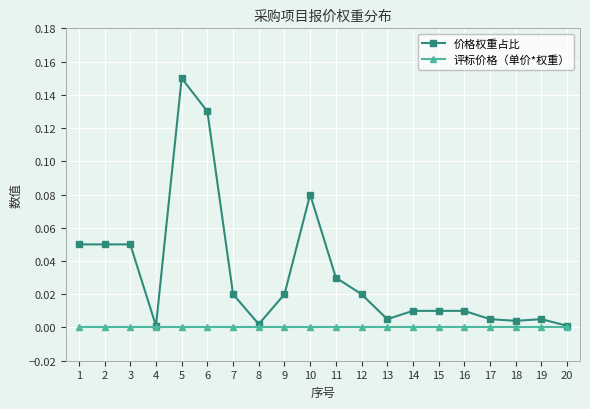

At 8, list the series in order from smallest to largest.

评标价格（单价*权重）, 价格权重占比